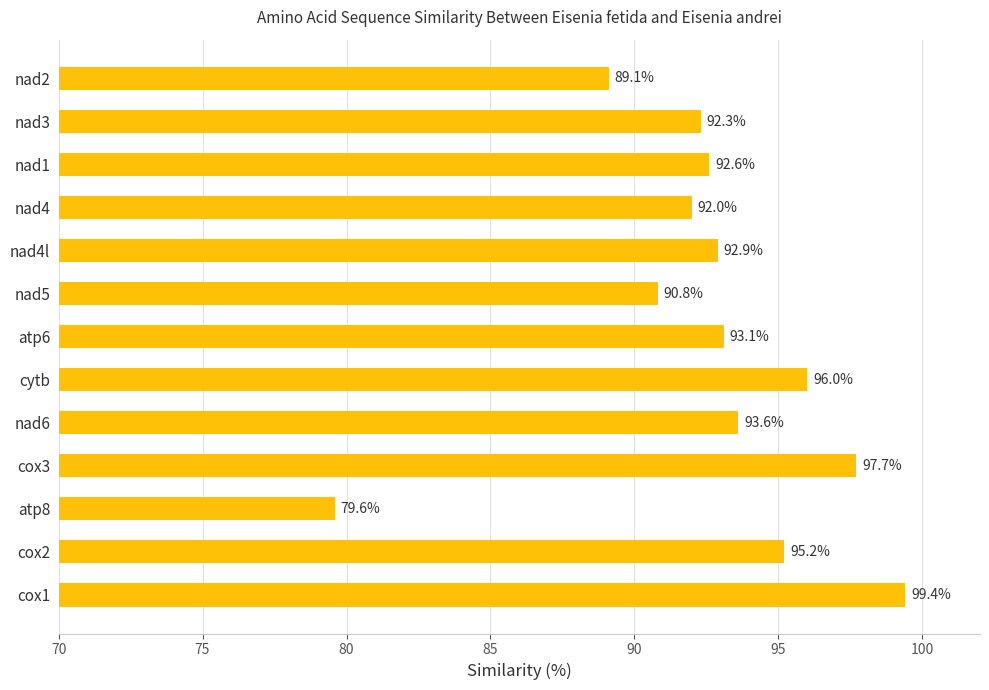

Reading top to bottom, extract all data points from this chart.

nad2=89.1	nad3=92.3	nad1=92.6	nad4=92.0	nad4l=92.9	nad5=90.8	atp6=93.1	cytb=96.0	nad6=93.6	cox3=97.7	atp8=79.6	cox2=95.2	cox1=99.4